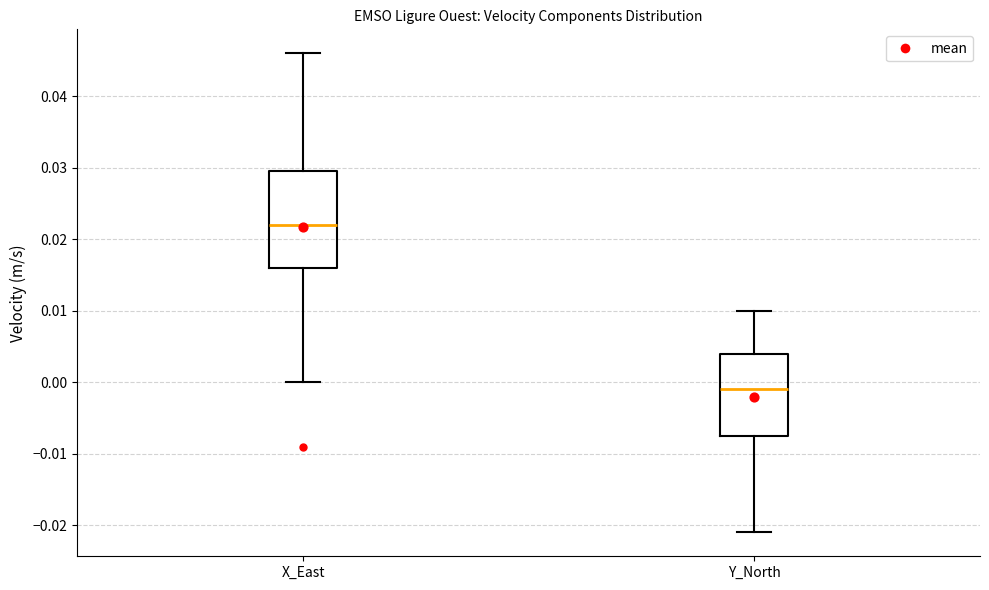

Reading left to right, transcribe this box plot: for each box, give where its median line is, the range the box spans, and where its two whiskers end, as read against the y-axis. The values are not printed on the chart, so give them approximately, as read against the axis.

X_East: median 0.022, box 0.016 to 0.030, whiskers 0.000 to 0.046
Y_North: median -0.001, box -0.007 to 0.004, whiskers -0.021 to 0.010